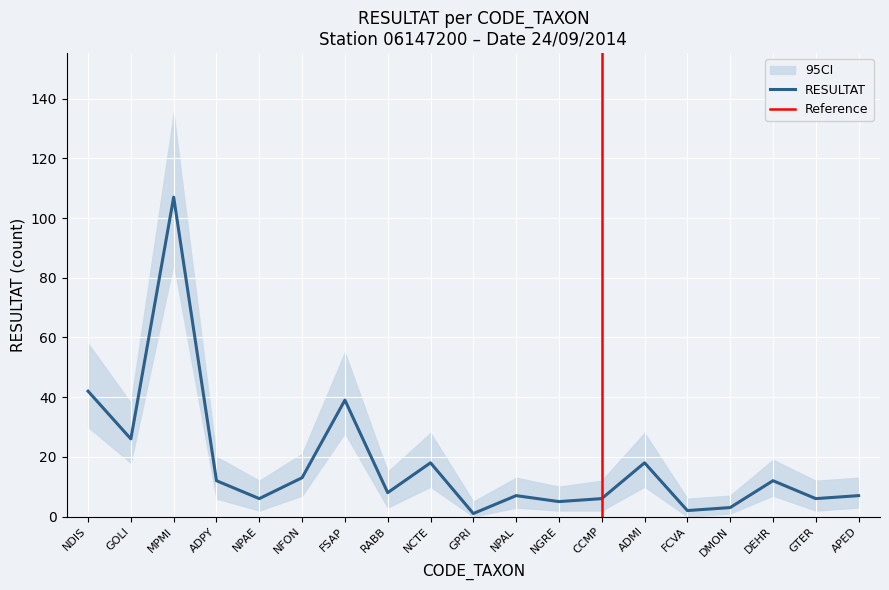

Is the value of lower at FCVA greater than the value of upper at GOLI?

No